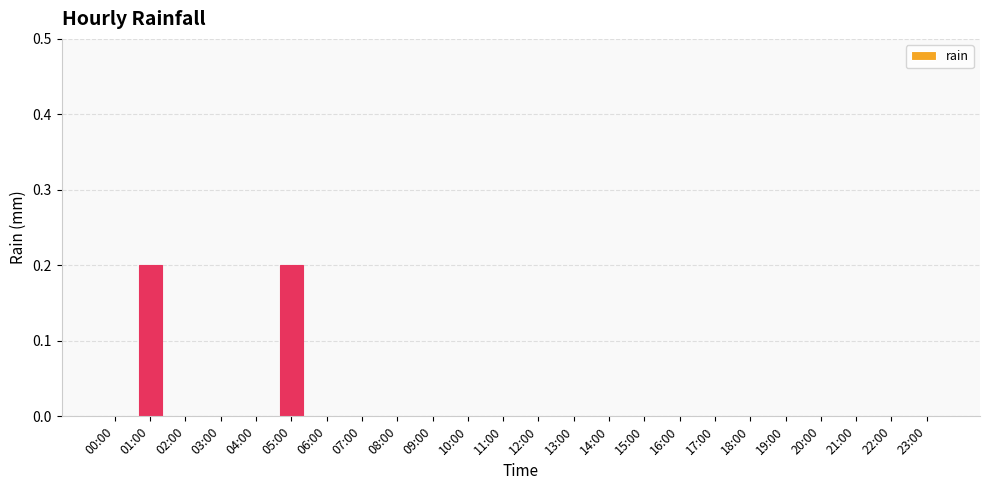

What is the sum of all values?

0.4